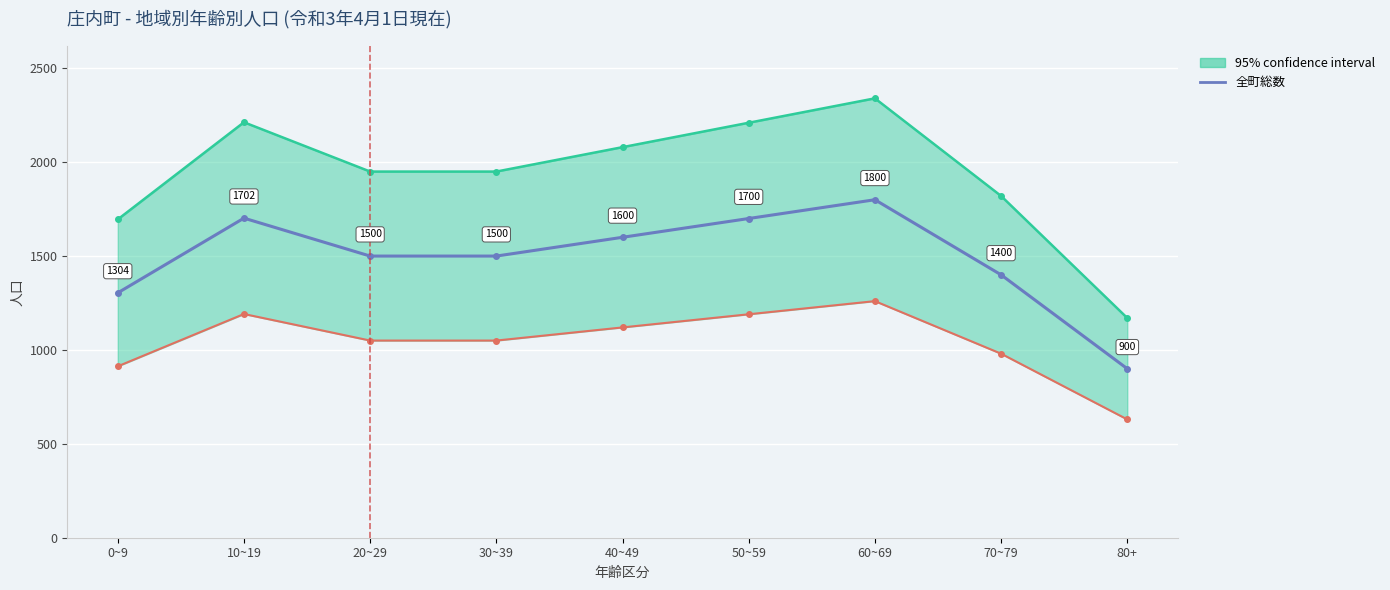

True or false: the data shows 900 at 80+.

True